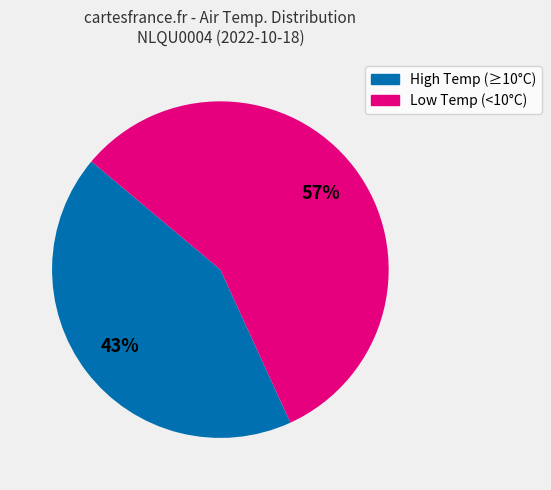

To the nearest percent, what is the average slice percentage?

50%